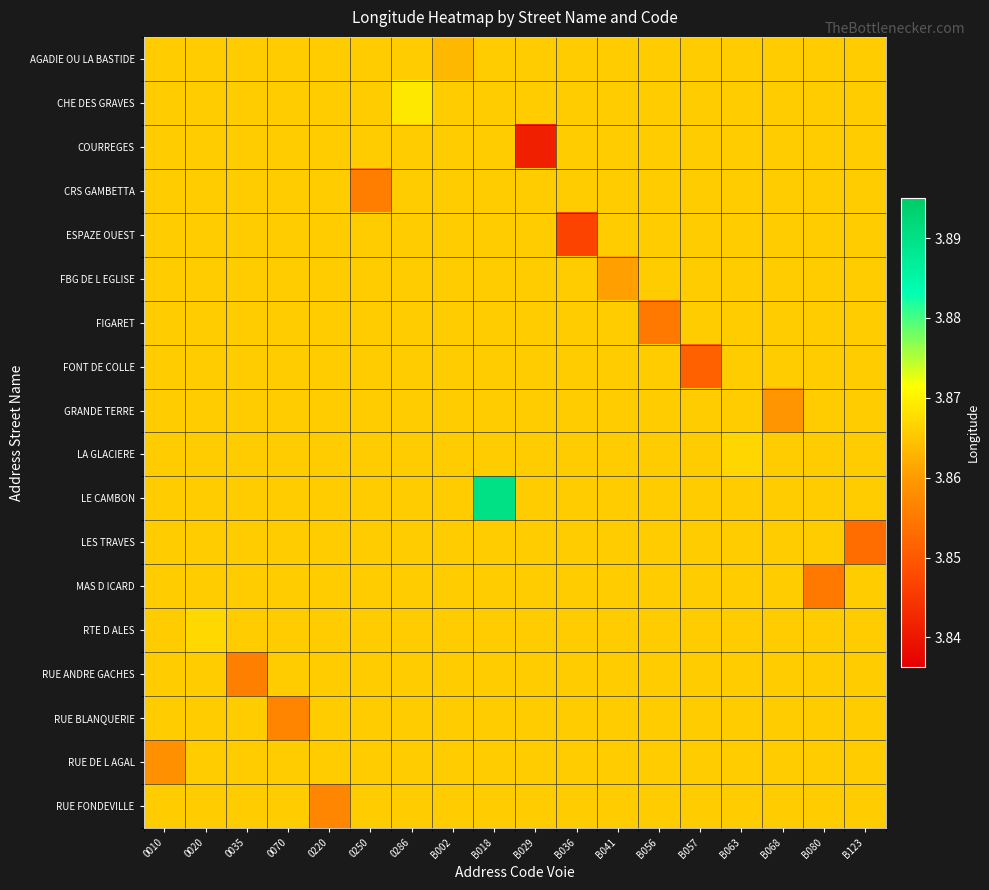

At which category does the chart reach its peak across all series?

B018